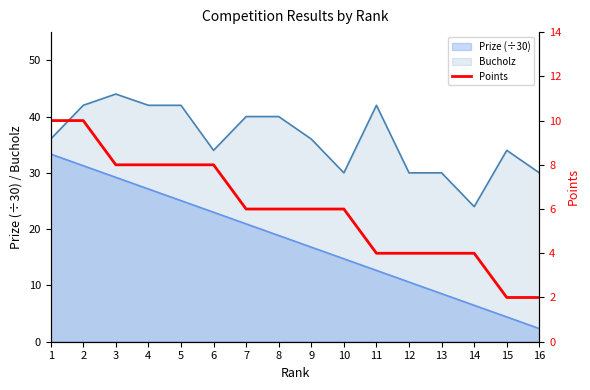

What is the smallest value displayed?

2